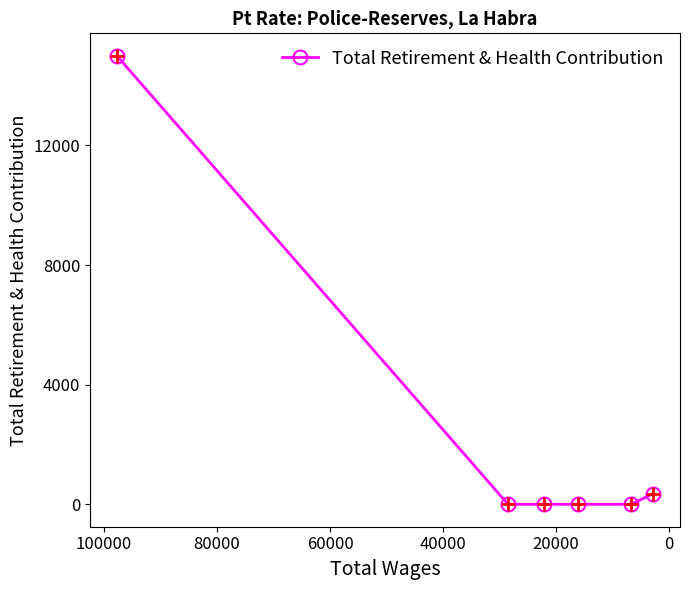

Is it true that the value at −20000 is 7708?

False